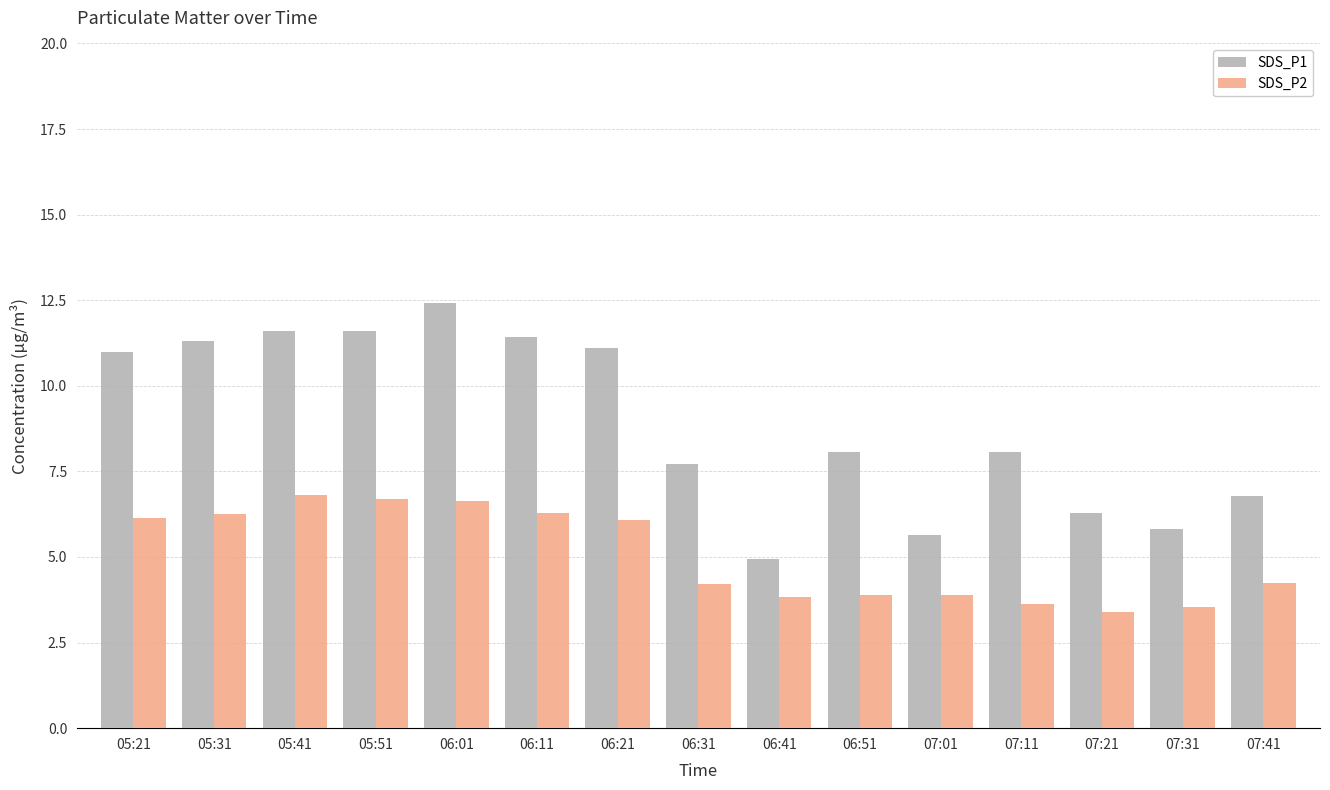

The value of SDS_P2 at 06:01 is 6.6. True or false?

True